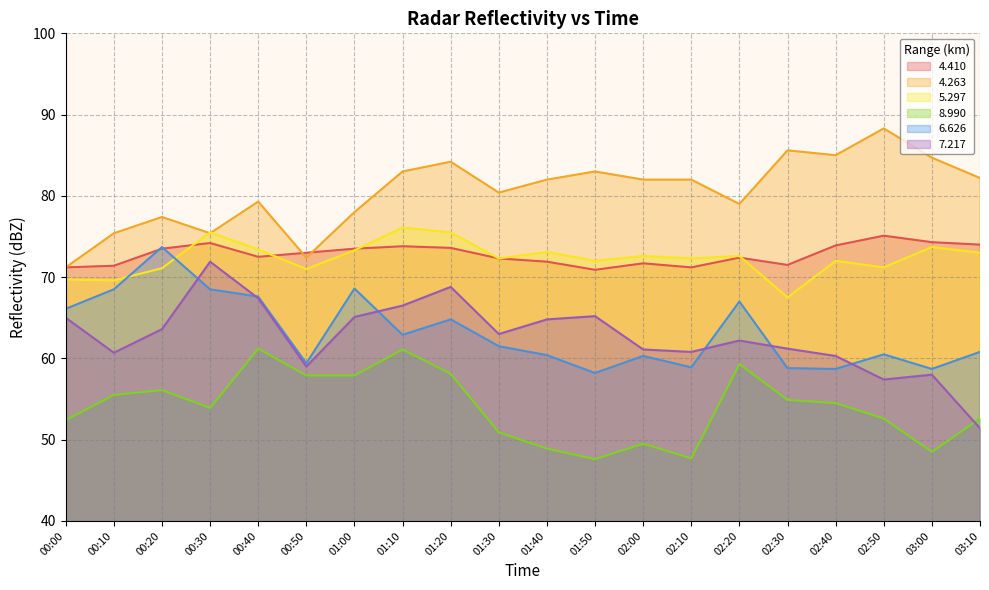

Which category has the lowest value across all series?

01:50